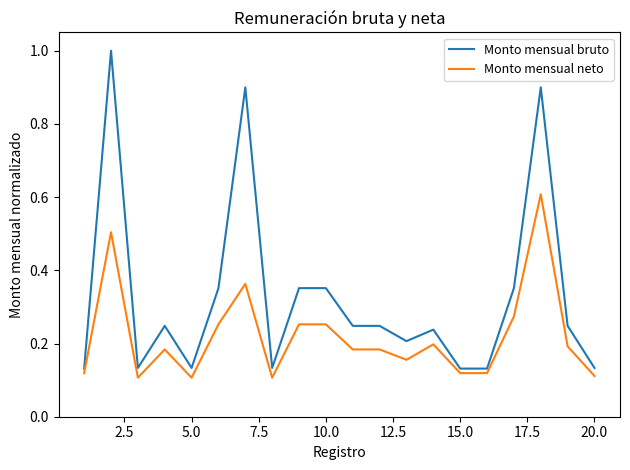

True or false: Monto mensual neto and Monto mensual bruto intersect in this chart.

False